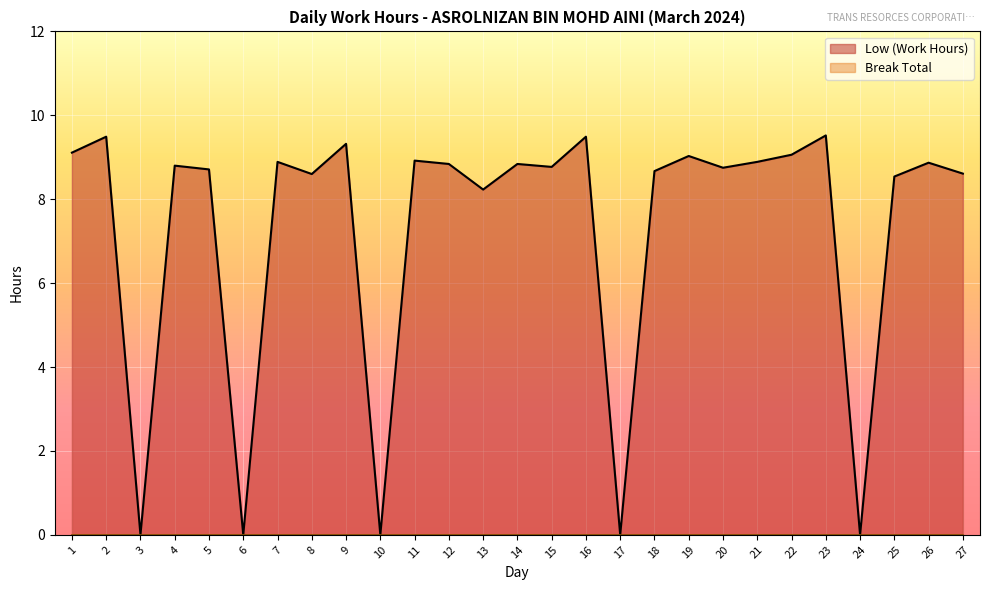

How many data points are above 8?

22